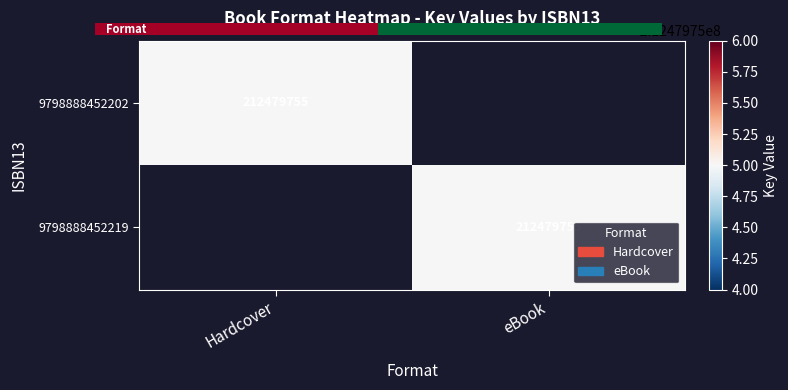

How many positive values does the 9798888452219 series have?

1